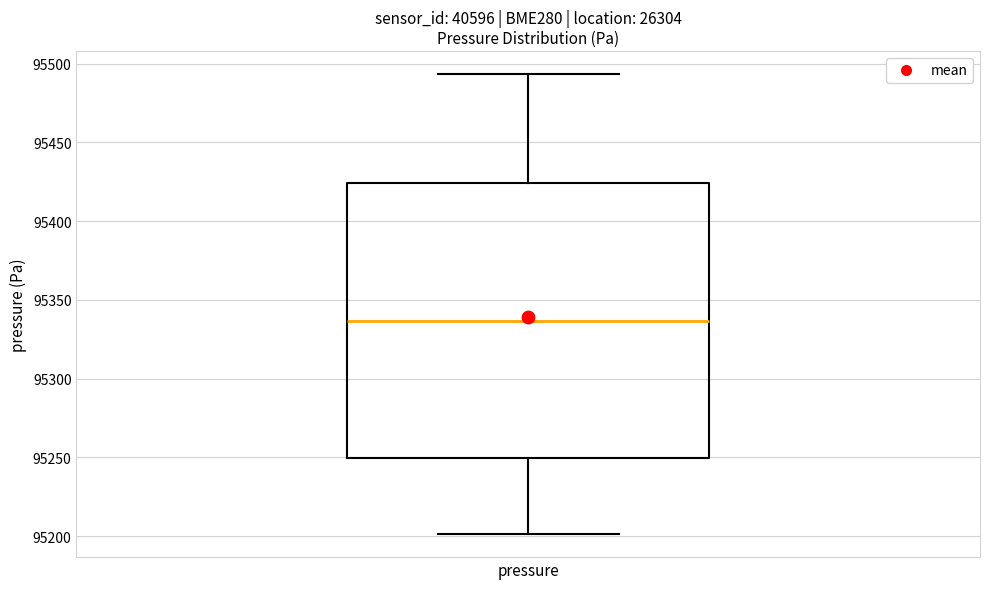

Where does the lower whisker of the box for pressure end on the y-axis? The values are not printed on the chart, so give them approximately, as read against the axis.

95200